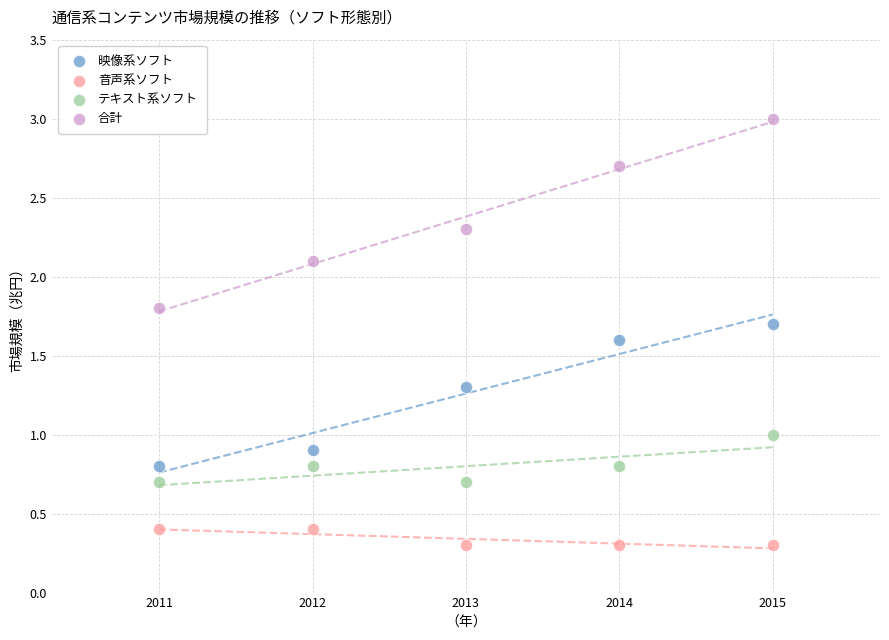

Which series reaches the minimum Y coordinate?

音声系ソフト